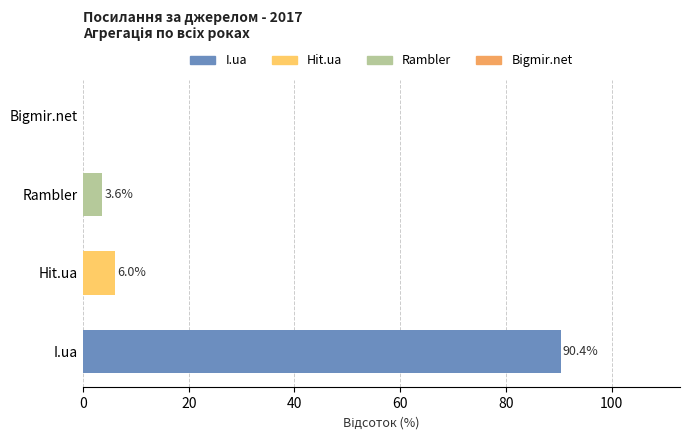

Reading bottom to top, transcribe all the data shown in this chart.

I.ua=90.4	Hit.ua=6.0	Rambler=3.6	Bigmir.net=0.0